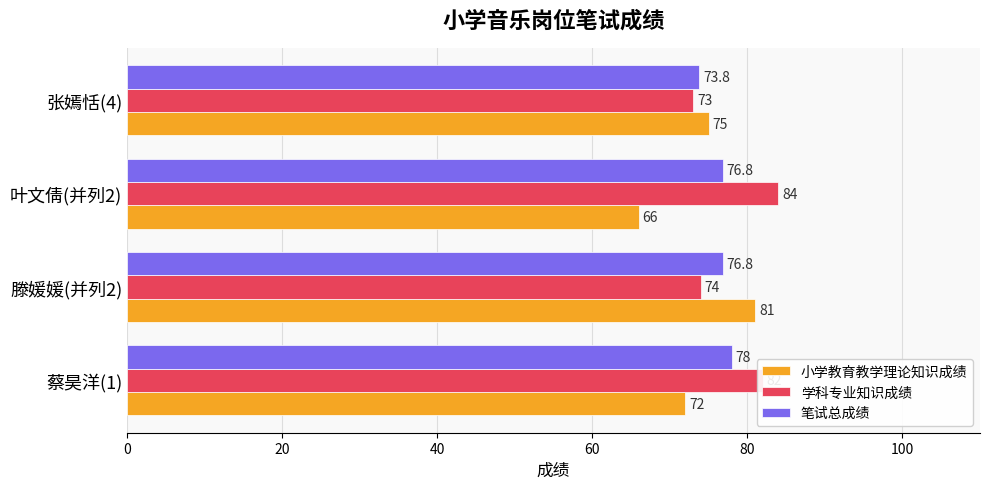

What is the difference between the maximum and minimum values in the 小学教育教学理论知识成绩 series?

15.0